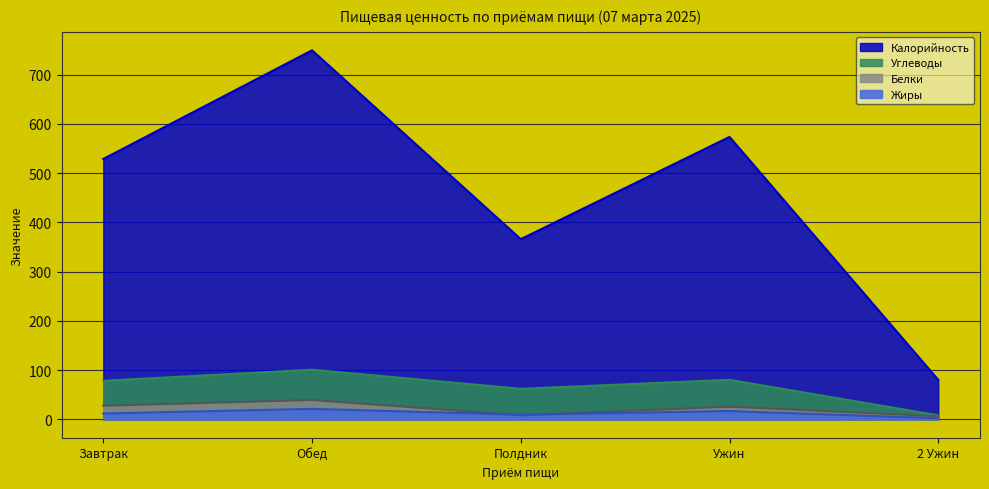

The value of Калорийность at Обед is 1003.4. True or false?

False